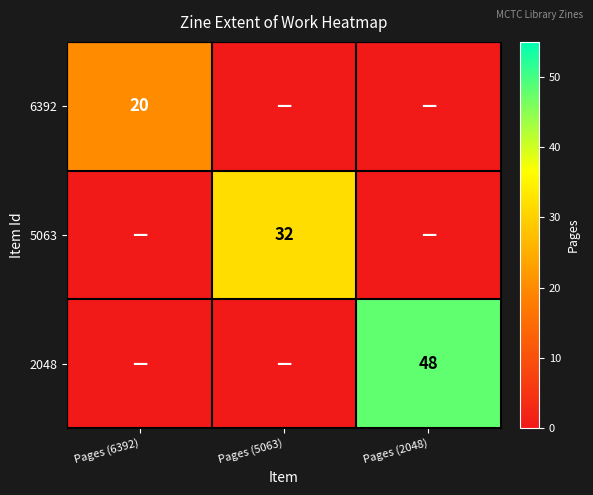

The 5063 series shows 17 at Pages (5063). True or false?

False